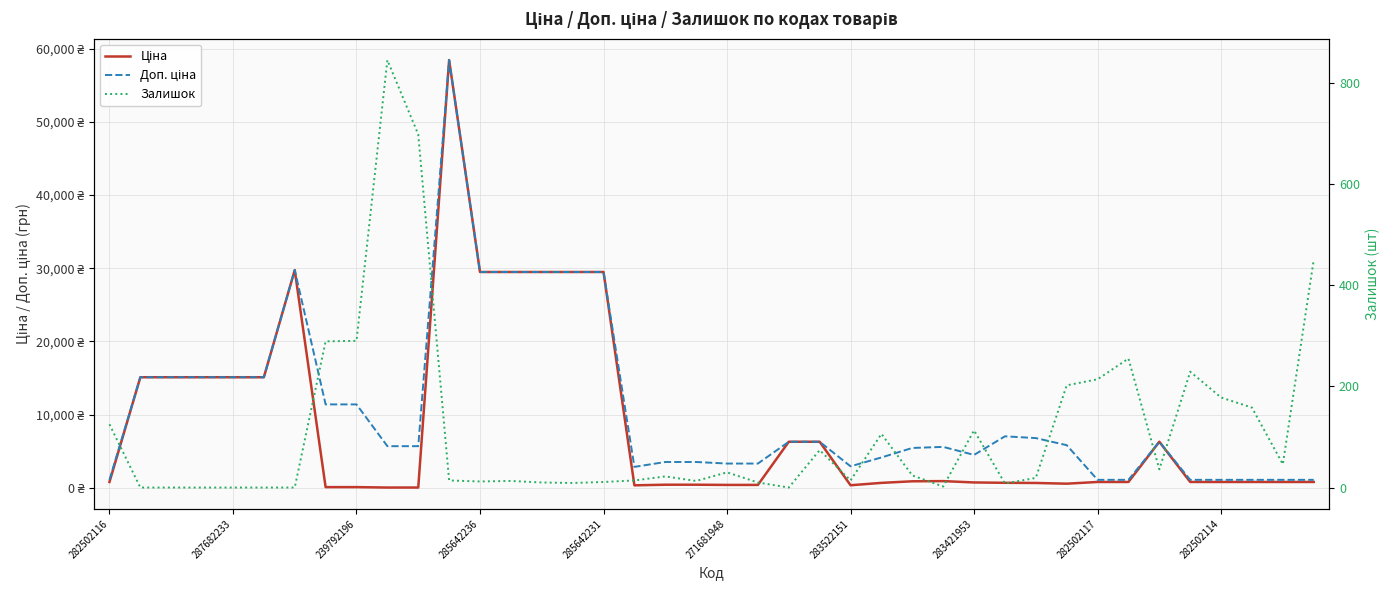

What is the difference between the maximum and minimum values in the Залишок series?

845.0